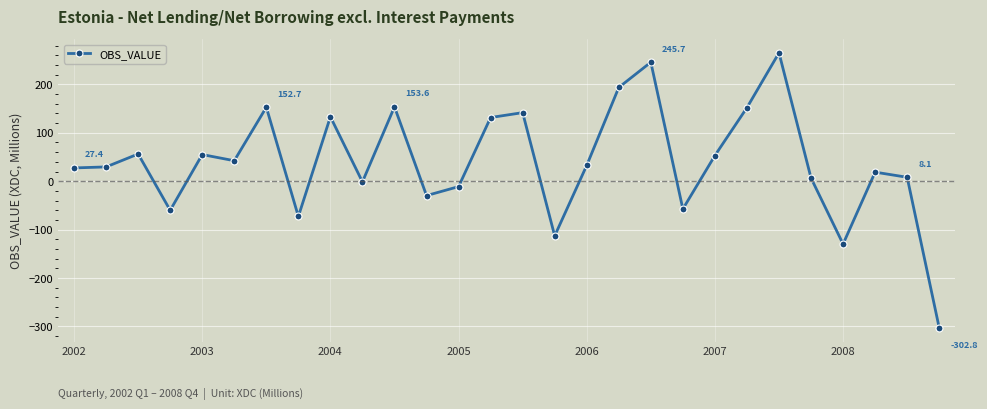

What is the greatest value displayed?

265.1